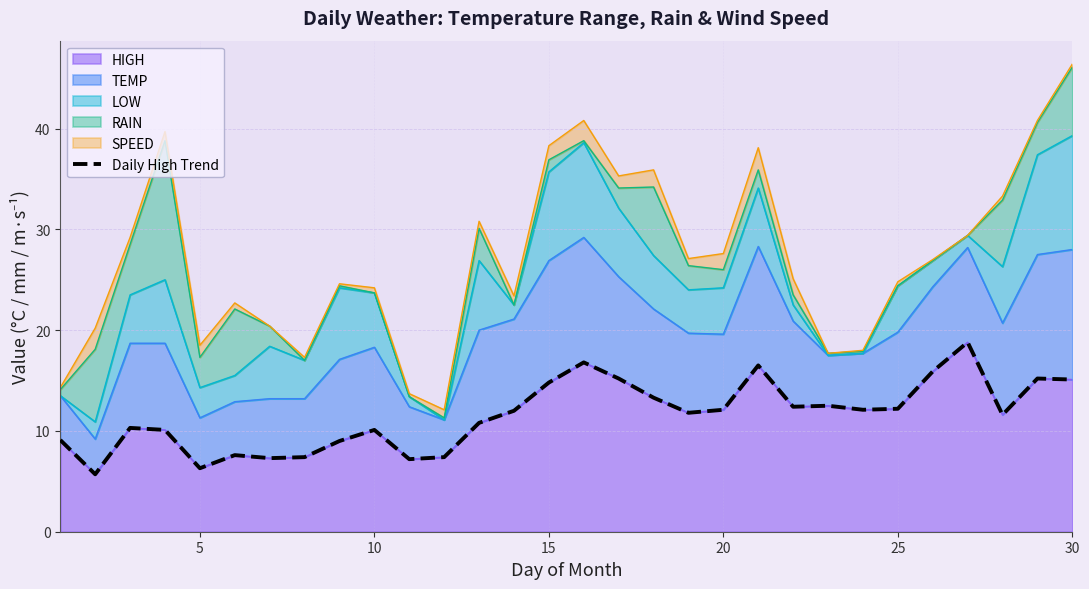

What is the maximum value for HIGH?

18.8